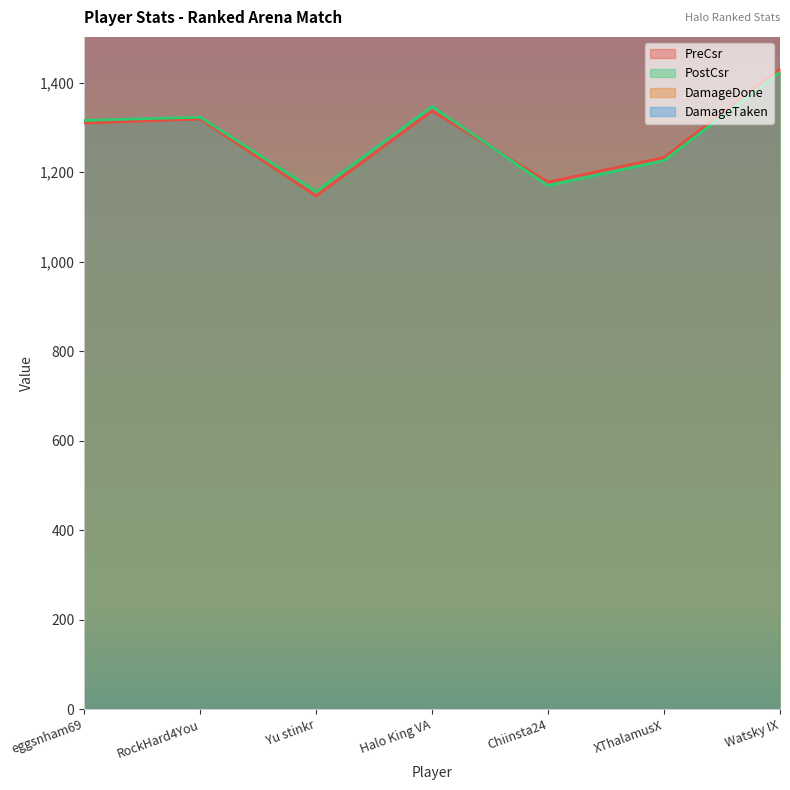

At which category is the sum across all series the highest?

Watsky IX